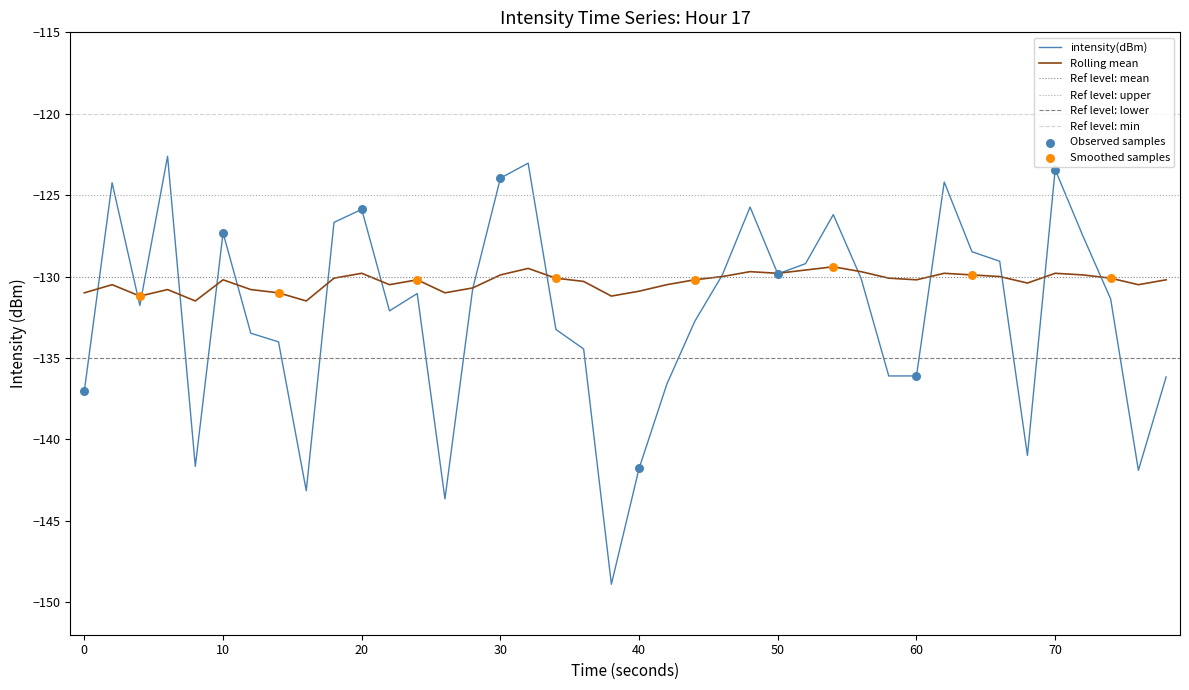

What is the minimum value for intensity(dBm)?

-148.9